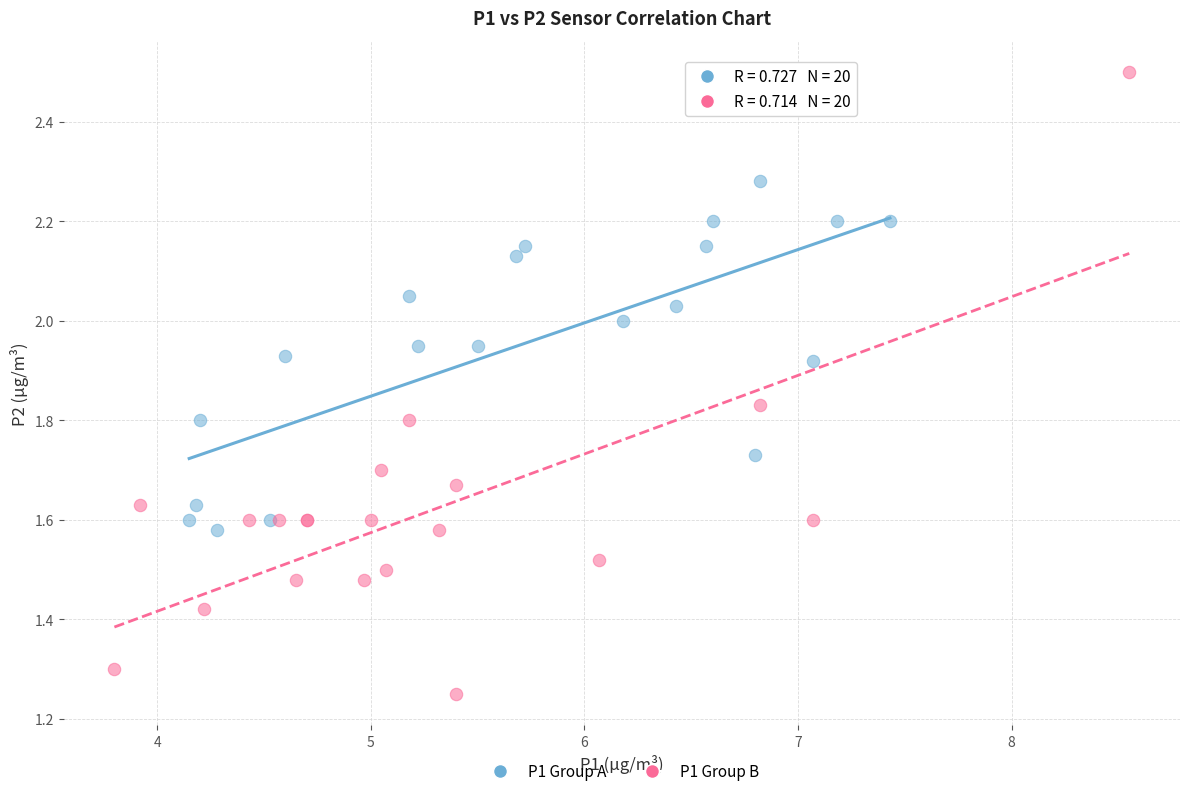

What are all the series names shown in the legend?

P1 Group A, P1 Group B